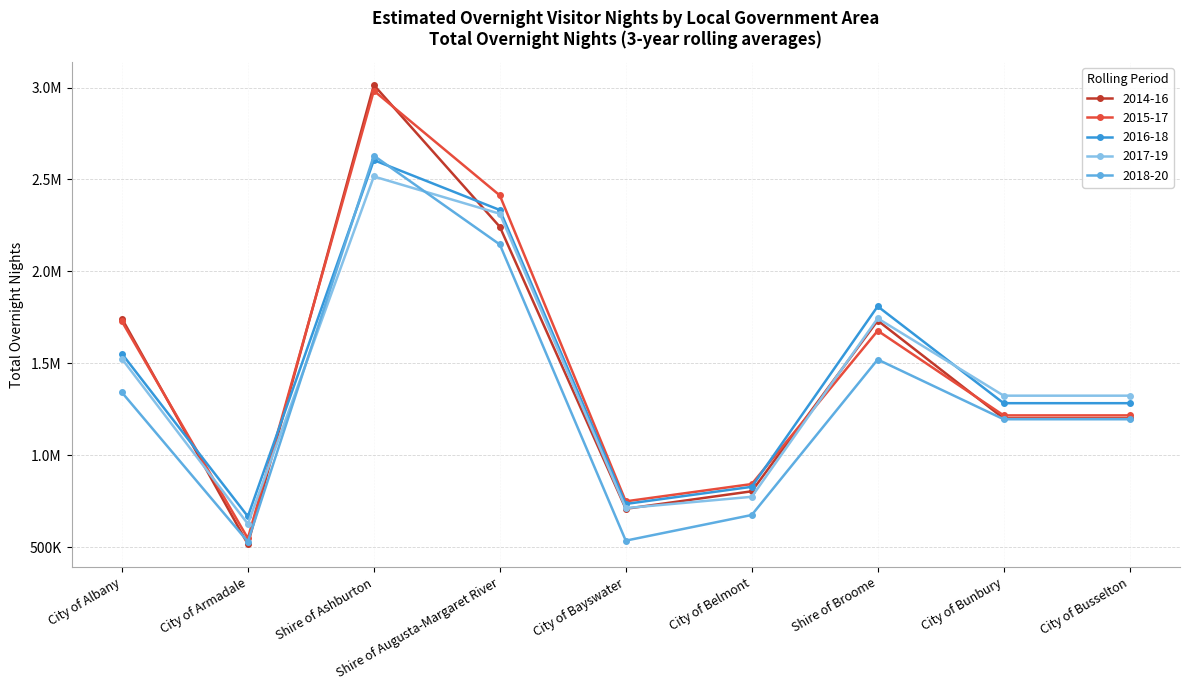

Which series changed the most between City of Armadale and City of Bayswater?

2015-17